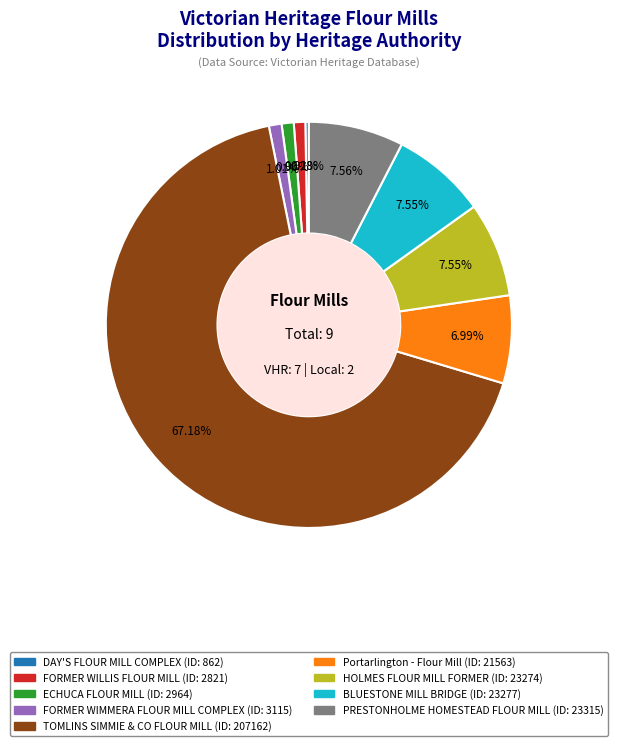

Does any single category account for the majority?

Yes